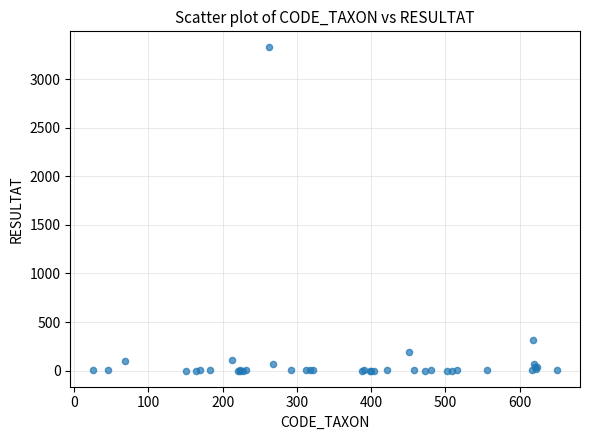

What Y value in the scatter plot is closest to 1664?

312